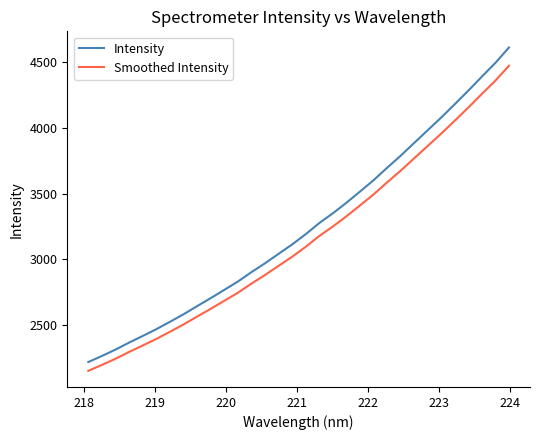

Which series has the widest spread of values?

Intensity